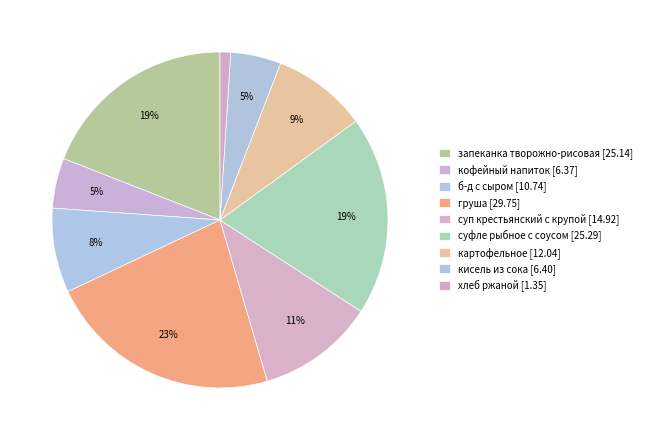

What percentage is NOT represented by суп крестьянский с крупой?

88.7%